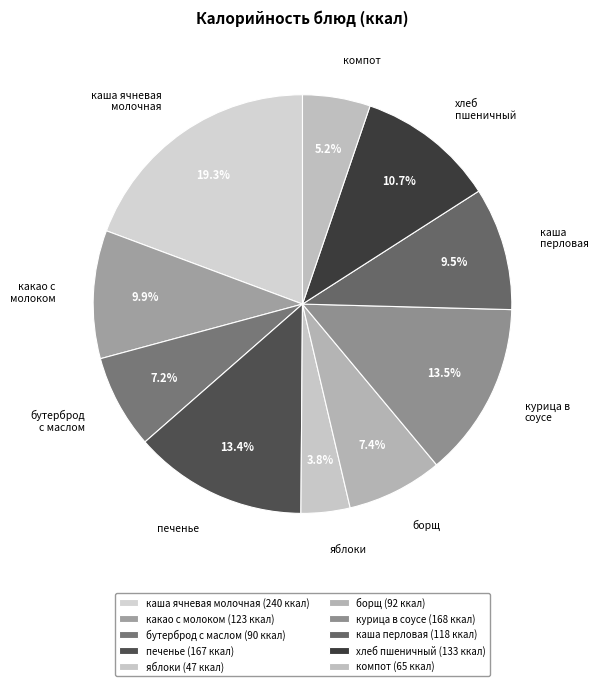

How many segments does this pie chart have?

10